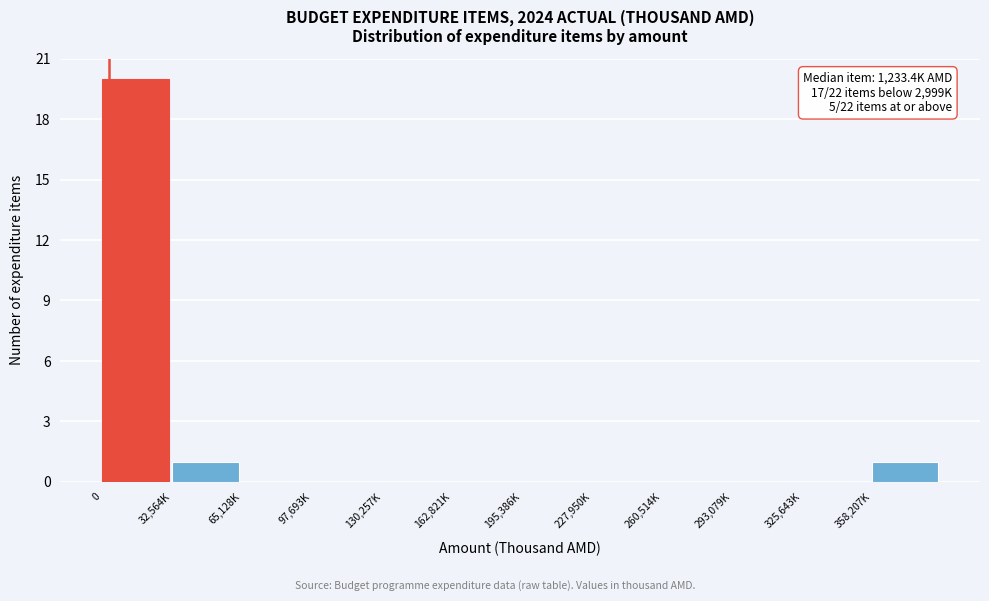

Reading right to left, extract all data points from this chart.

358,207K=1	325,643K=0	293,079K=0	260,514K=0	227,950K=0	195,386K=0	162,821K=0	130,257K=0	97,693K=0	65,128K=0	32,564K=1	0=20